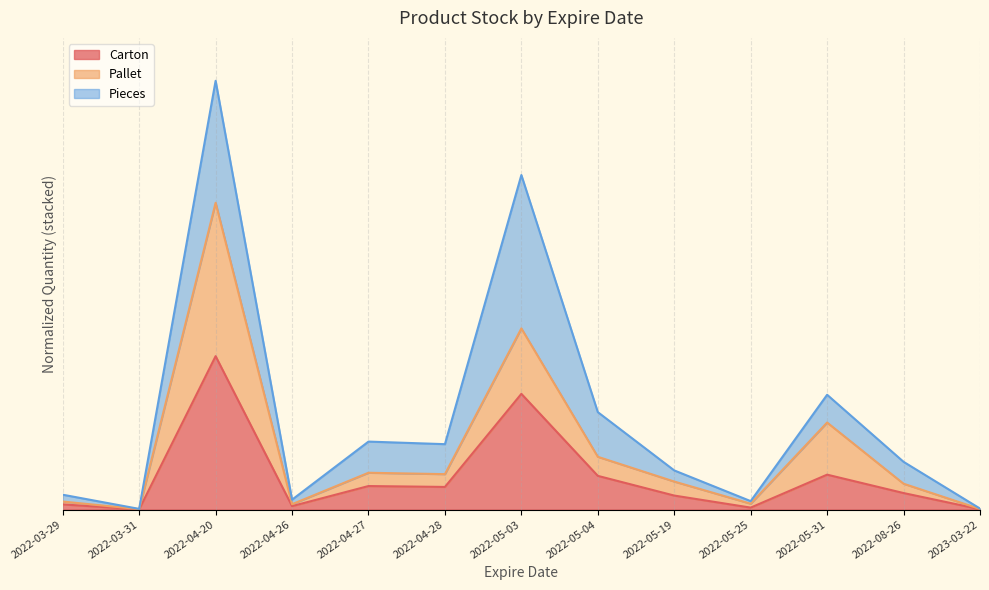

Does the chart have visible grid lines?

Yes